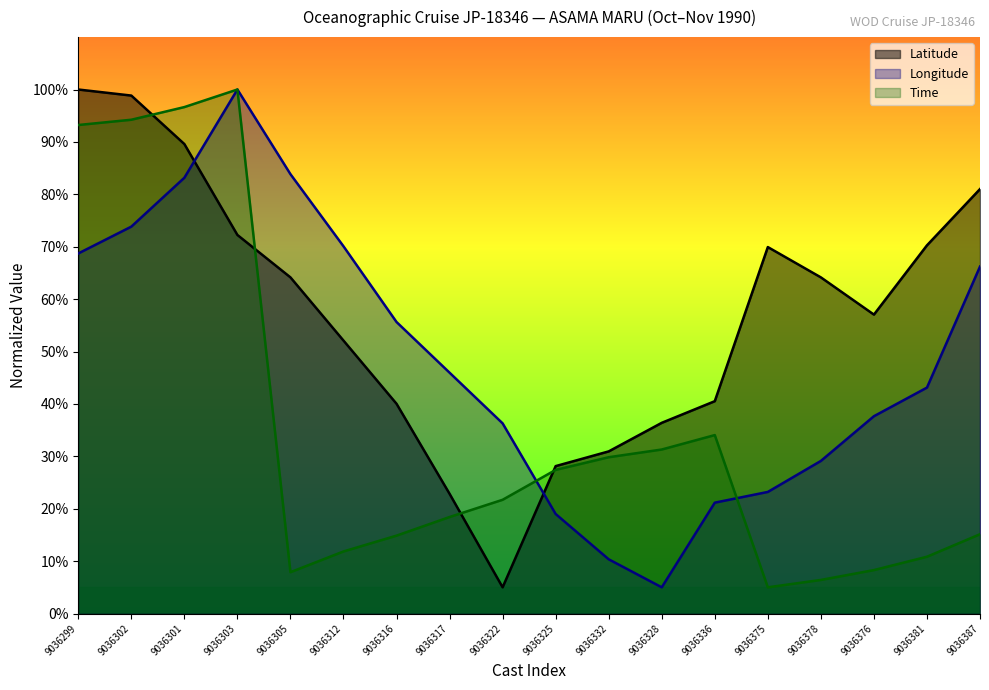

Which series has the largest range (max minus min)?

Latitude